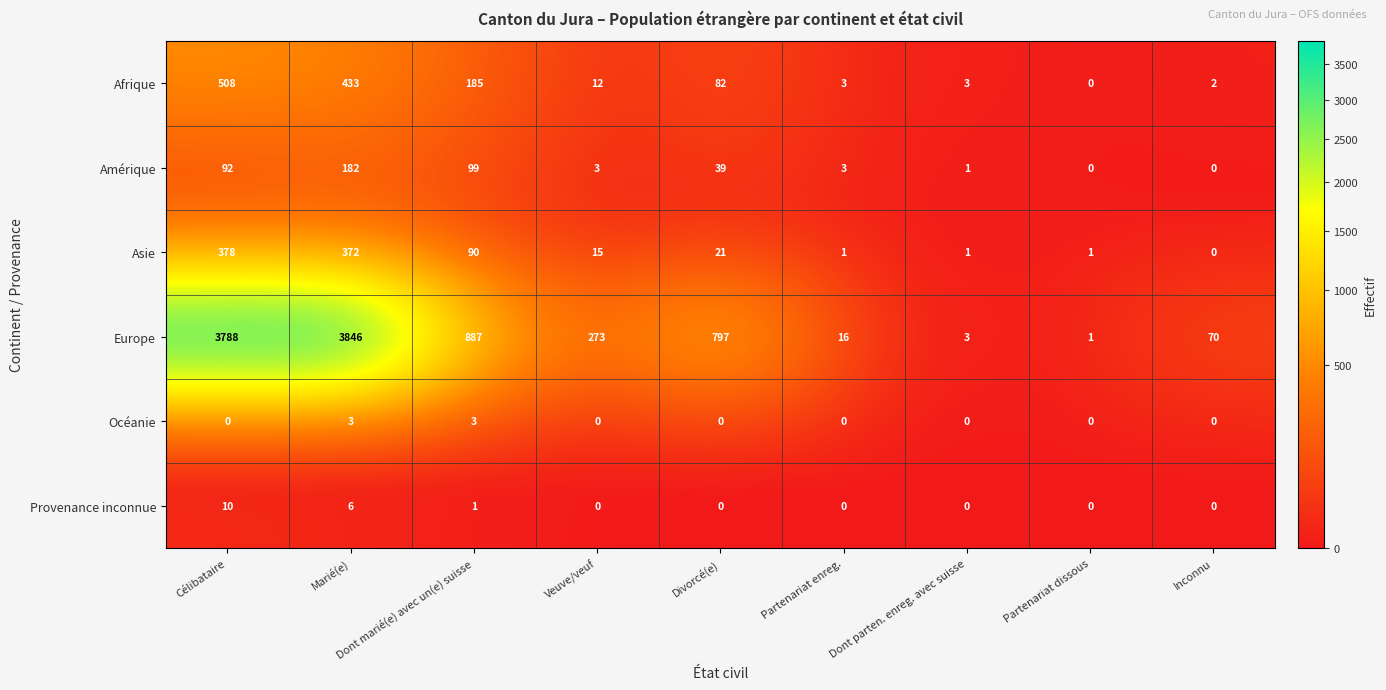

Which series has the widest spread of values?

Europe